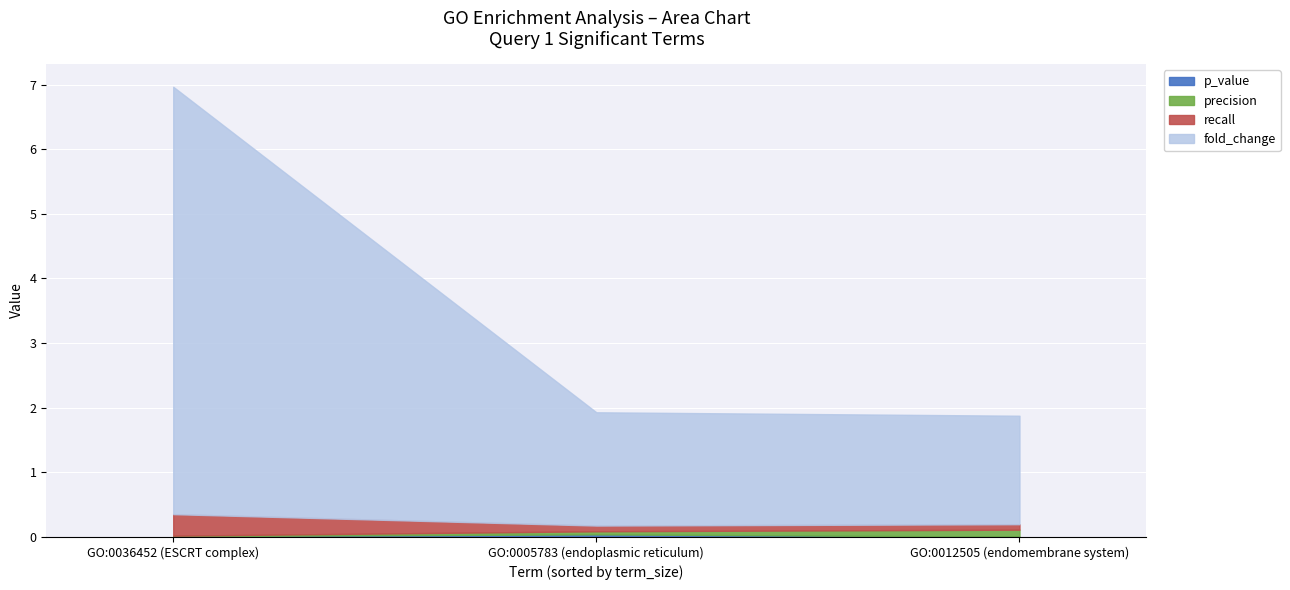

What is the label of the 1st point from the right?

GO:0012505 (endomembrane system)